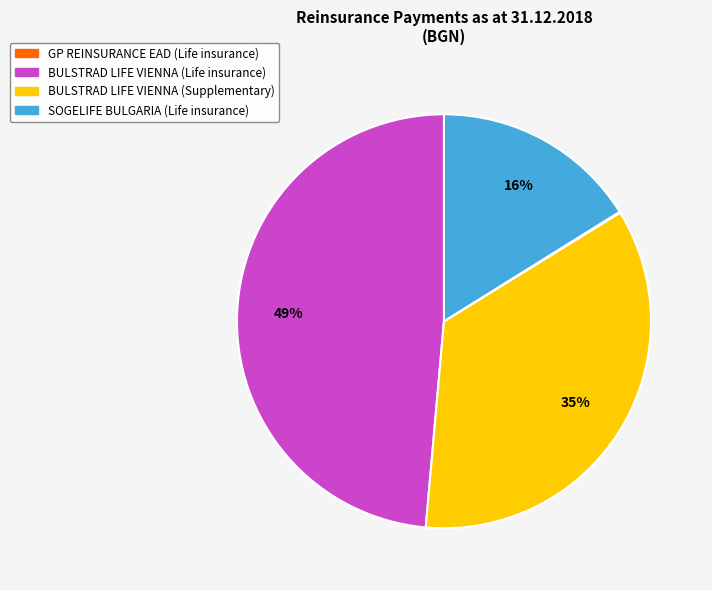

Does any single category account for the majority?

No